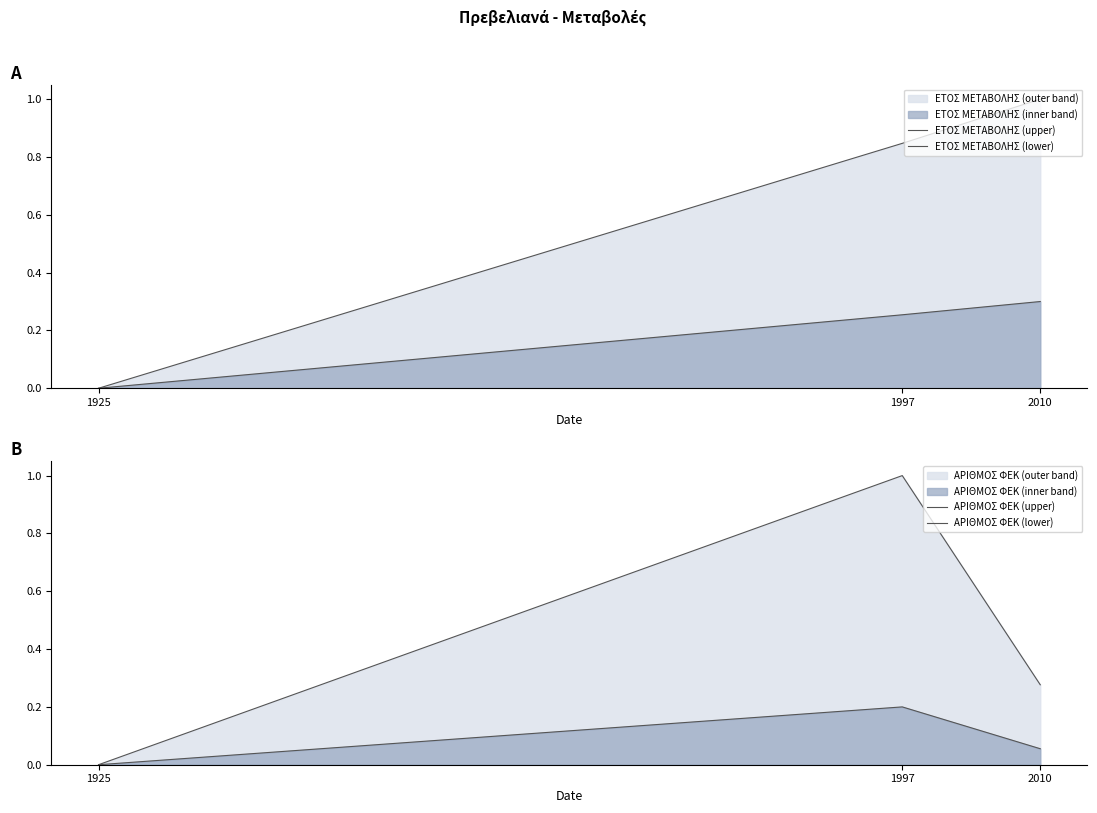

At which label does ΕΤΟΣ ΜΕΤΑΒΟΛΗΣ (upper) reach its minimum?

1925